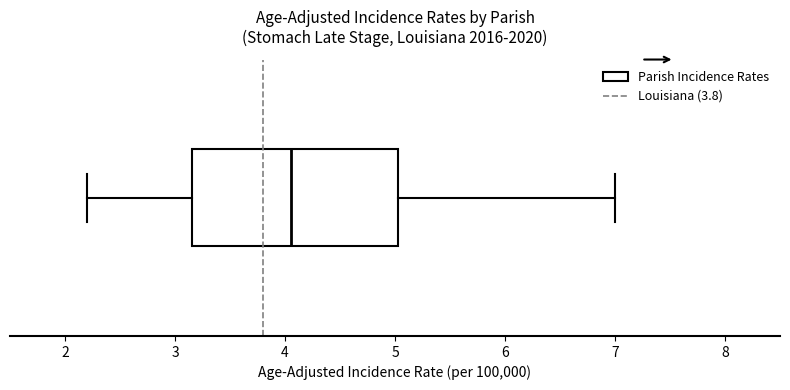

Transcribe this box plot: give where the median line is, the range the box spans, and where the two whiskers end, as read against the x-axis. The values are not printed on the chart, so give them approximately, as read against the axis.

median 4.1, box 3.2 to 5.0, whiskers 2.2 to 7.0